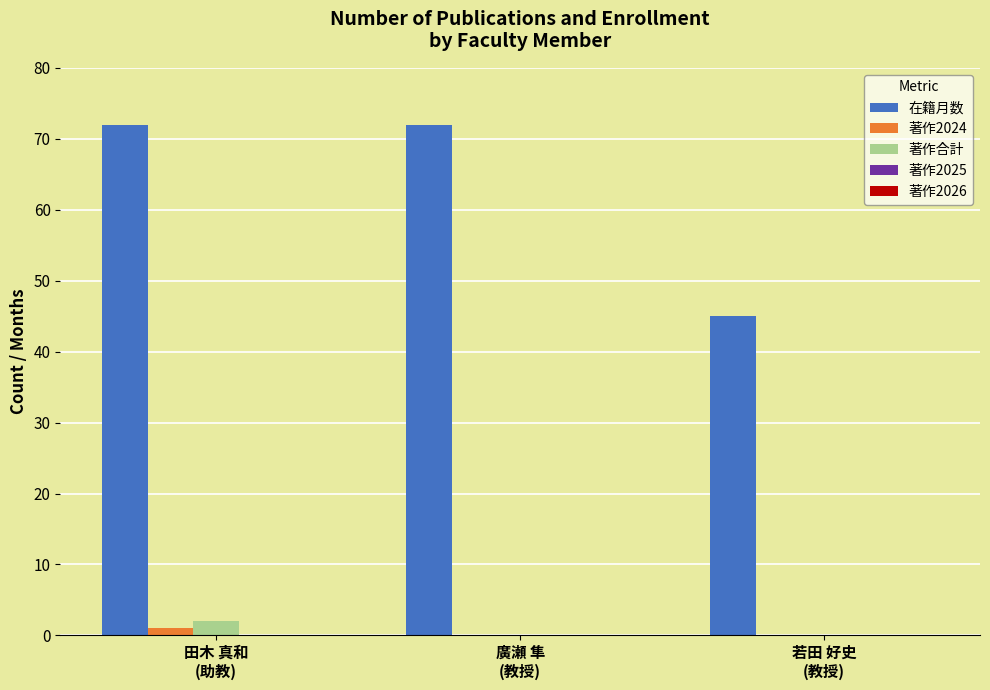

What is the maximum value shown in the chart?

72